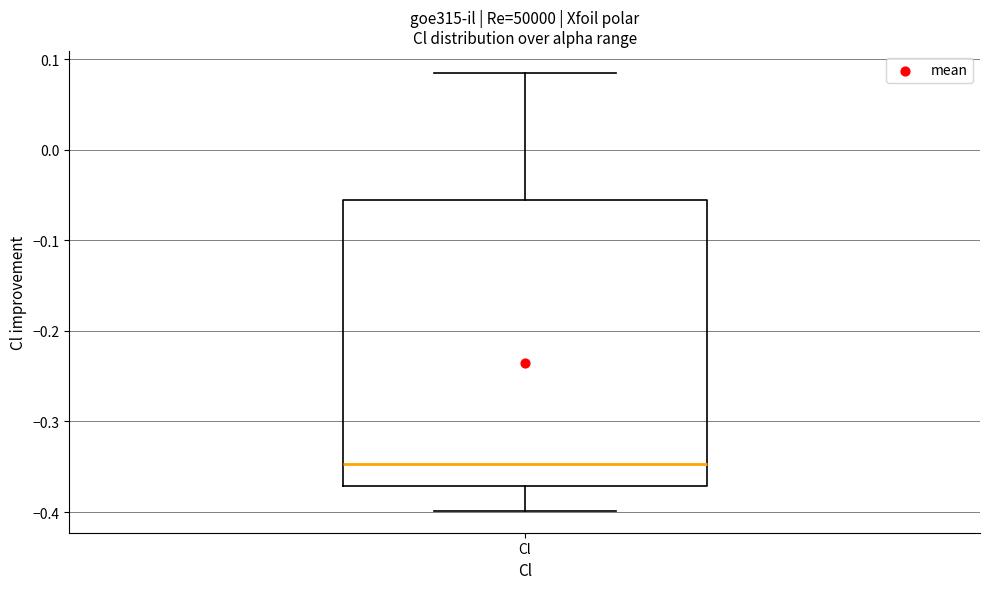

Read this box plot against the y-axis: the position of the median line, the range covered by the box, and the ends of both whiskers. The values are not printed on the chart, so give them approximately, as read against the axis.

median -0.35, box -0.37 to -0.06, whiskers -0.40 to 0.08